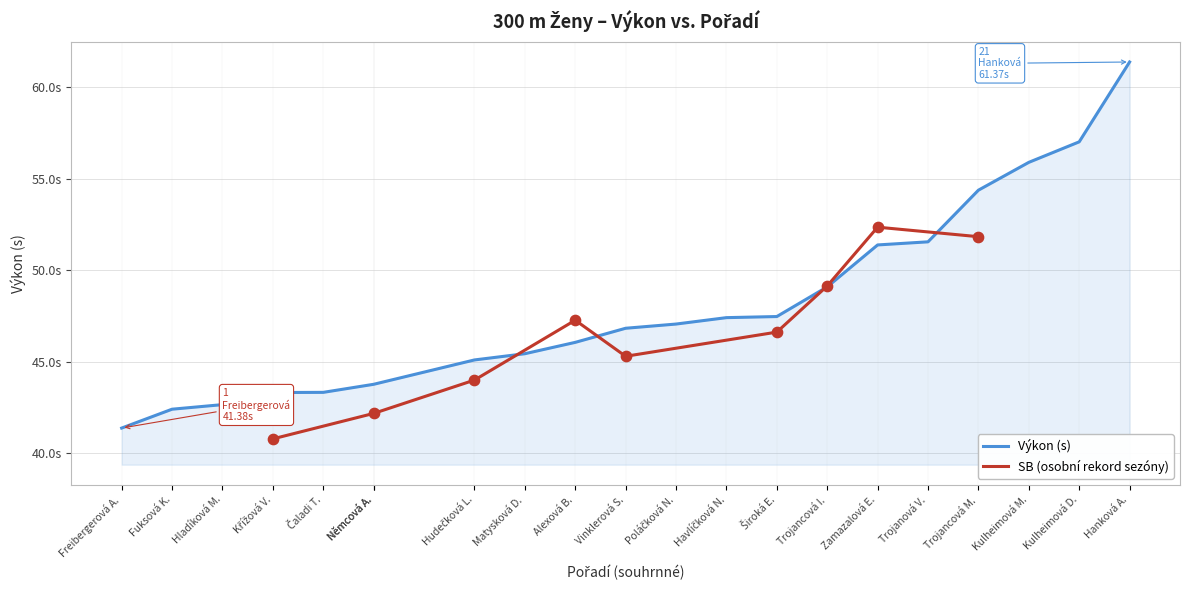

Which has a higher value, 13 or 16?

16